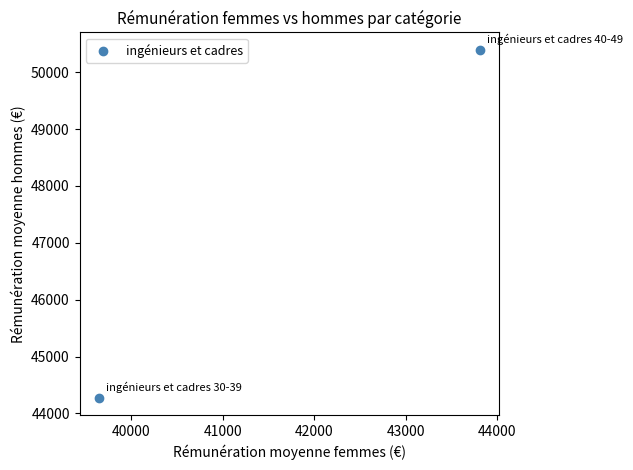

What is the average X value?

41729.0